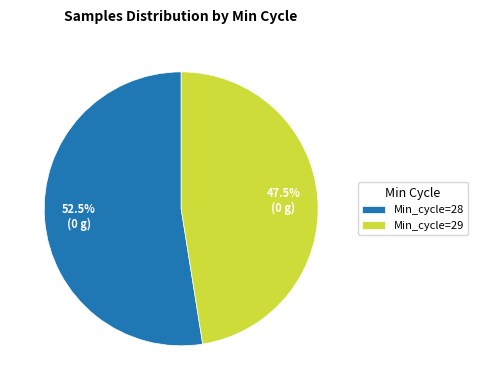

Between Min_cycle=28 and Min_cycle=29, which is larger?

Min_cycle=28